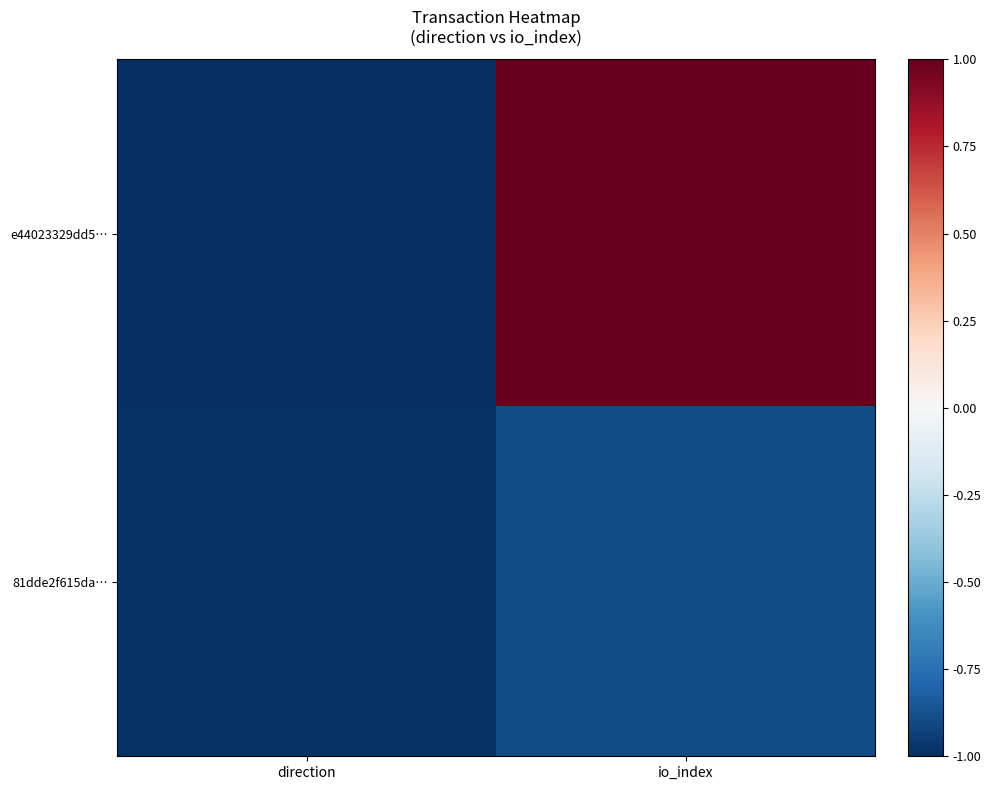

Which series has the largest range (max minus min)?

e44023329dd5…